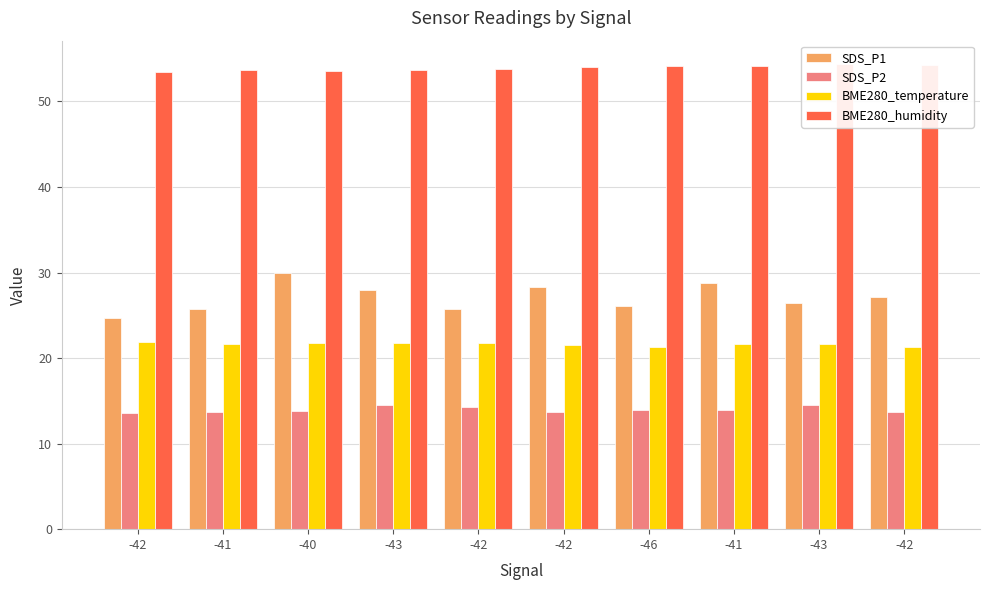

Which series has the largest range (max minus min)?

SDS_P1